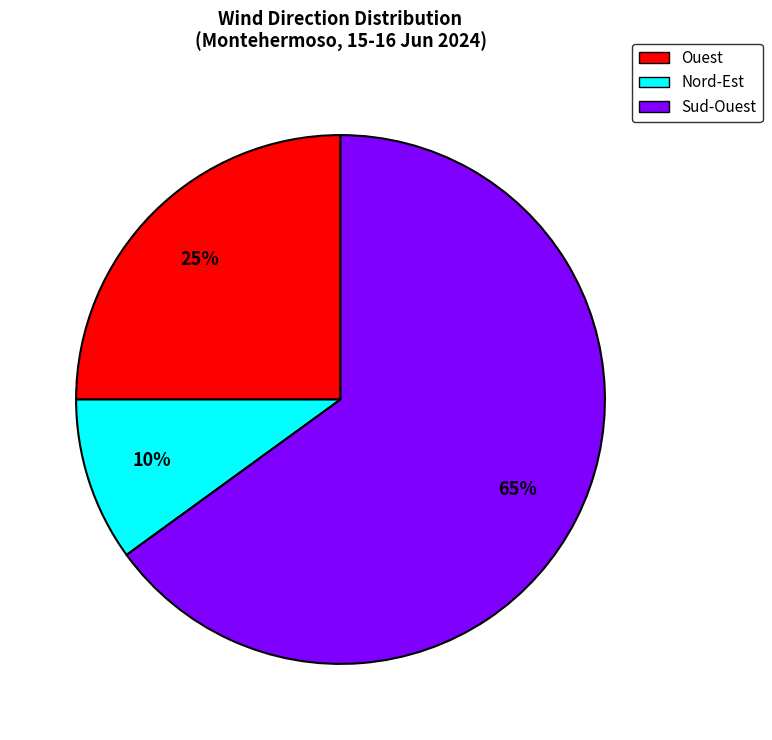

What percentage is the Ouest slice, to the nearest percent?

25%